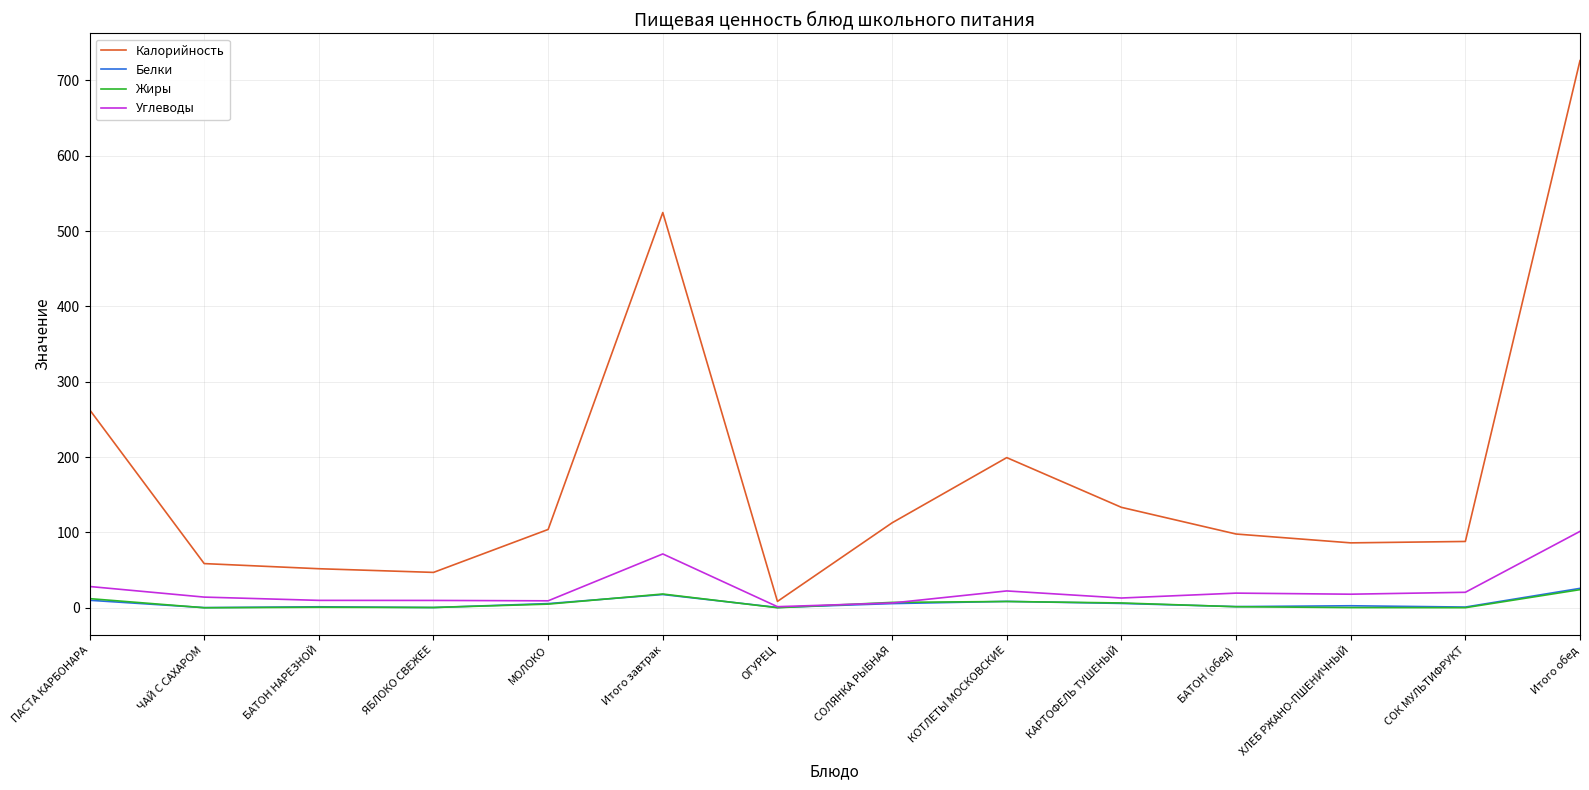

True or false: Калорийность has a value of 138.0 at ХЛЕБ РЖАНО-ПШЕНИЧНЫЙ.

False